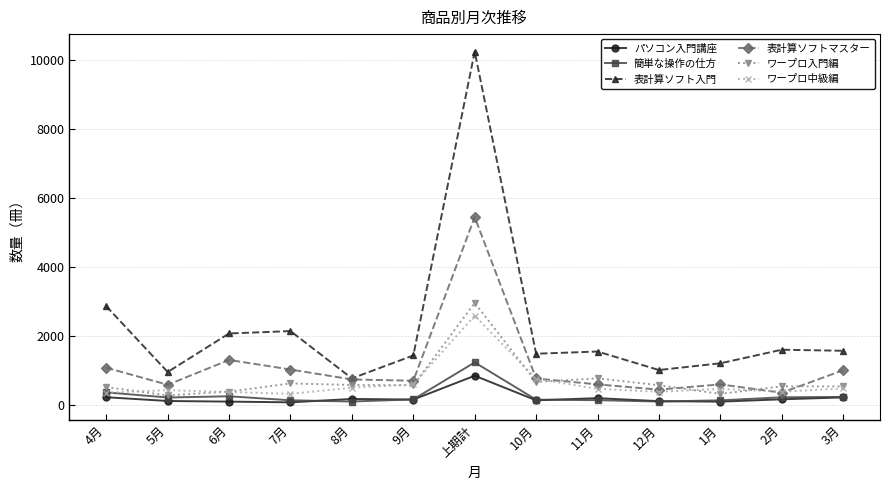

True or false: 表計算ソフト入門 and 簡単な操作の仕方 intersect in this chart.

False